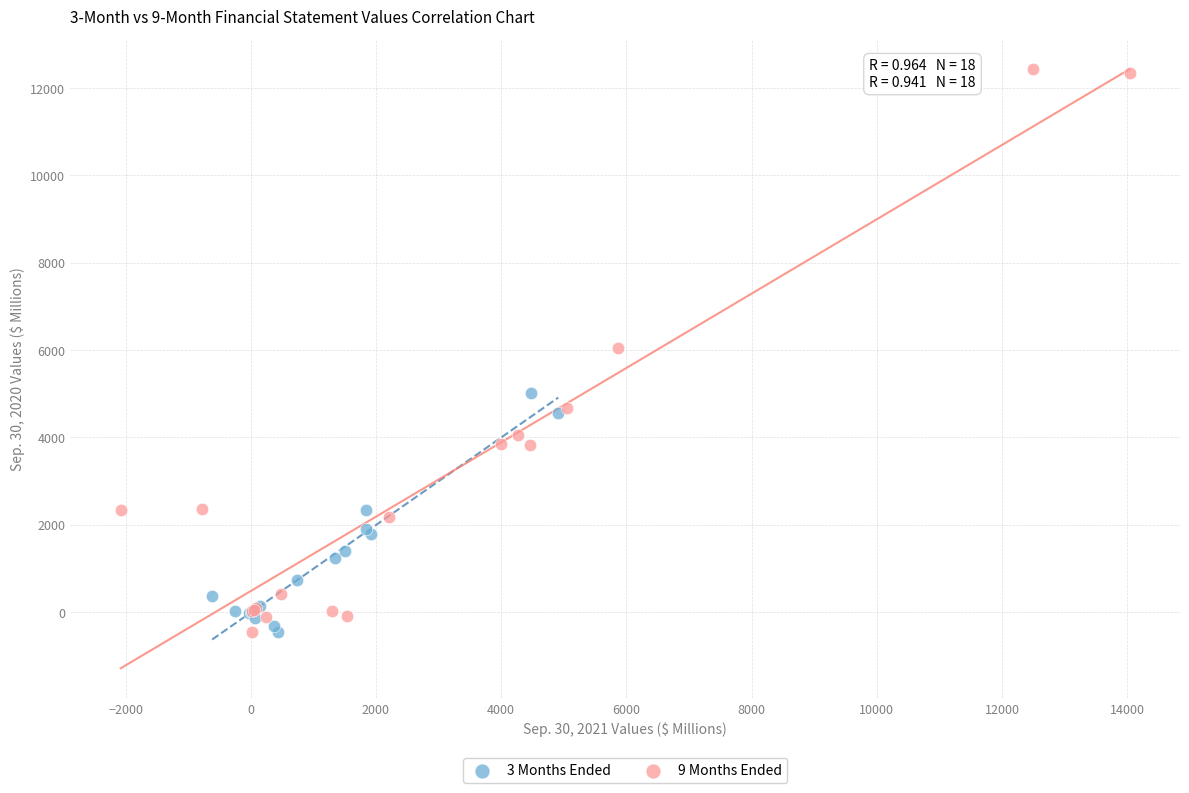

Which series has the largest Y range (max minus min)?

9 Months Ended